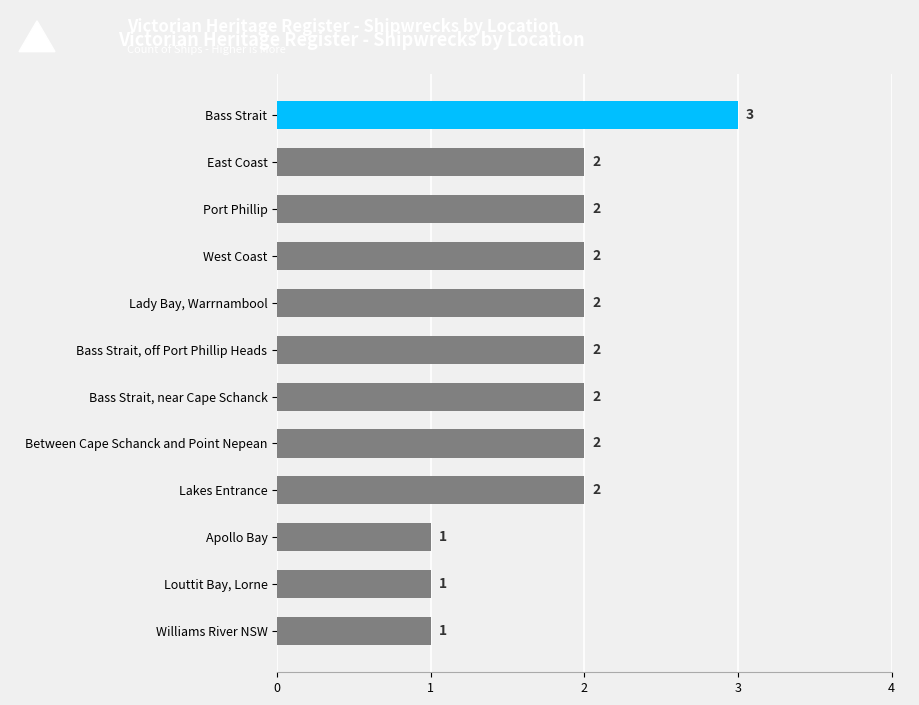

Count the values in the range 2 to 3.

9